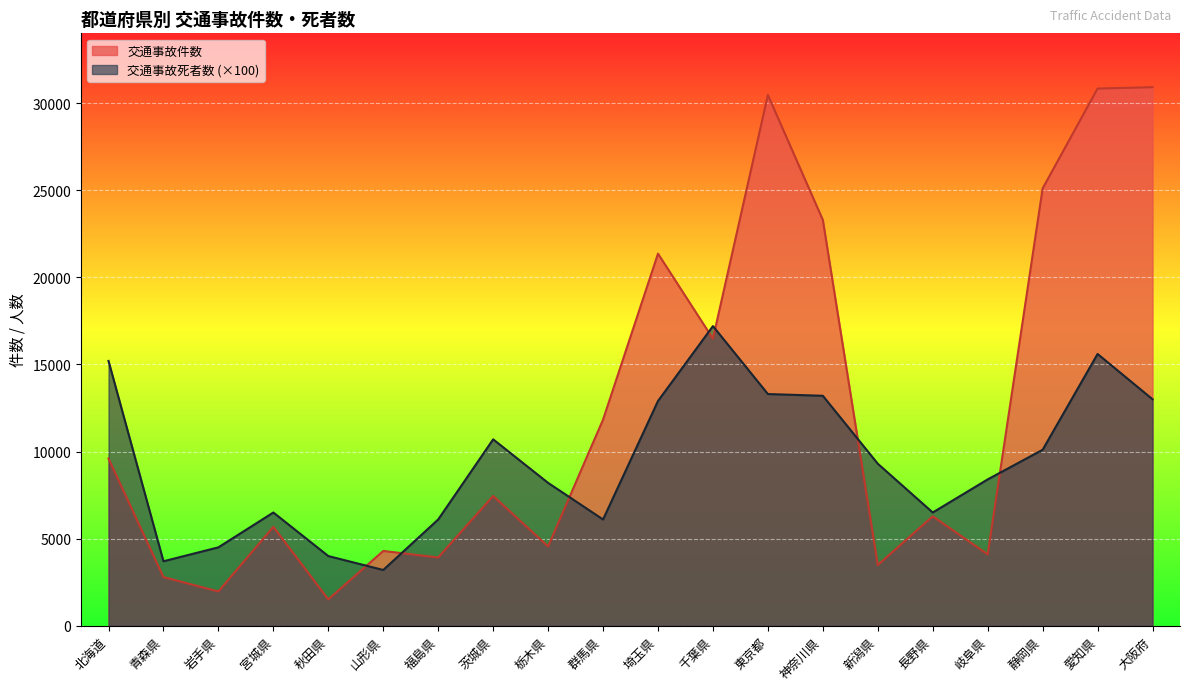

Reading left to right, what are all the values shown in this chart?

交通事故件数: 9595	2791	1968	5675	1514	4292	3919	7447	4553	11831	21359	16476	30467	23294	3484	6281	4097	25102	30836	30914
交通事故死者数: 15200	3700	4500	6500	4000	3200	6100	10700	8200	6100	12900	17200	13300	13200	9300	6500	8400	10100	15600	13000